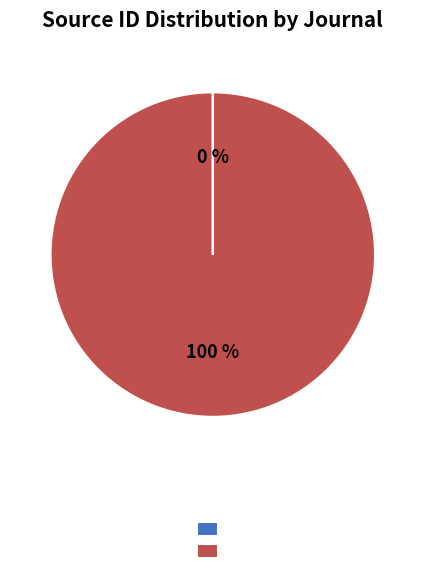

To the nearest percent, what is the difference between the largest and smallest slice percentages?

100%